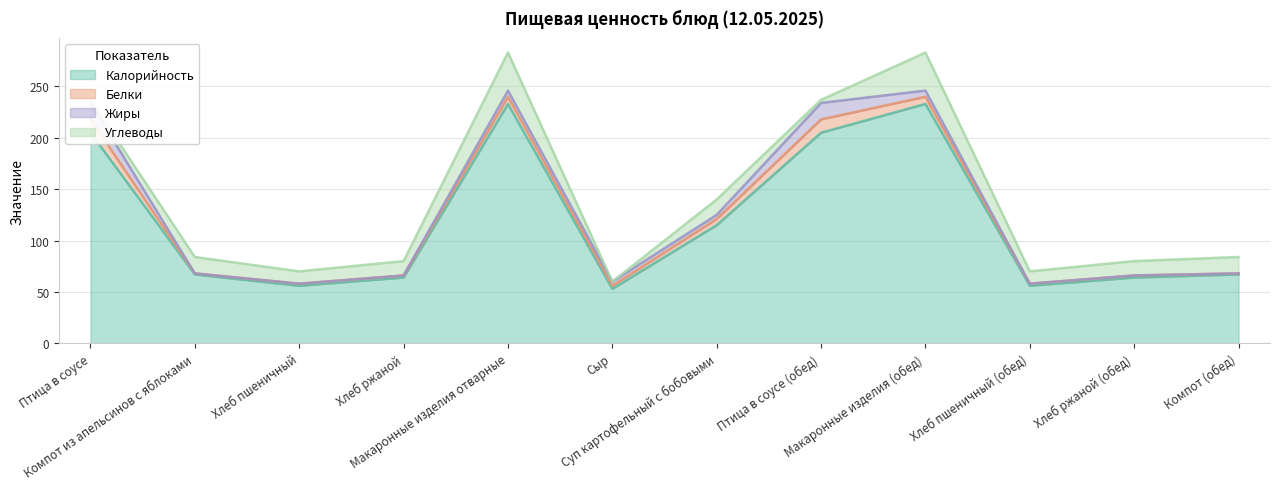

At how many categories does at least one series exceed 201?

4